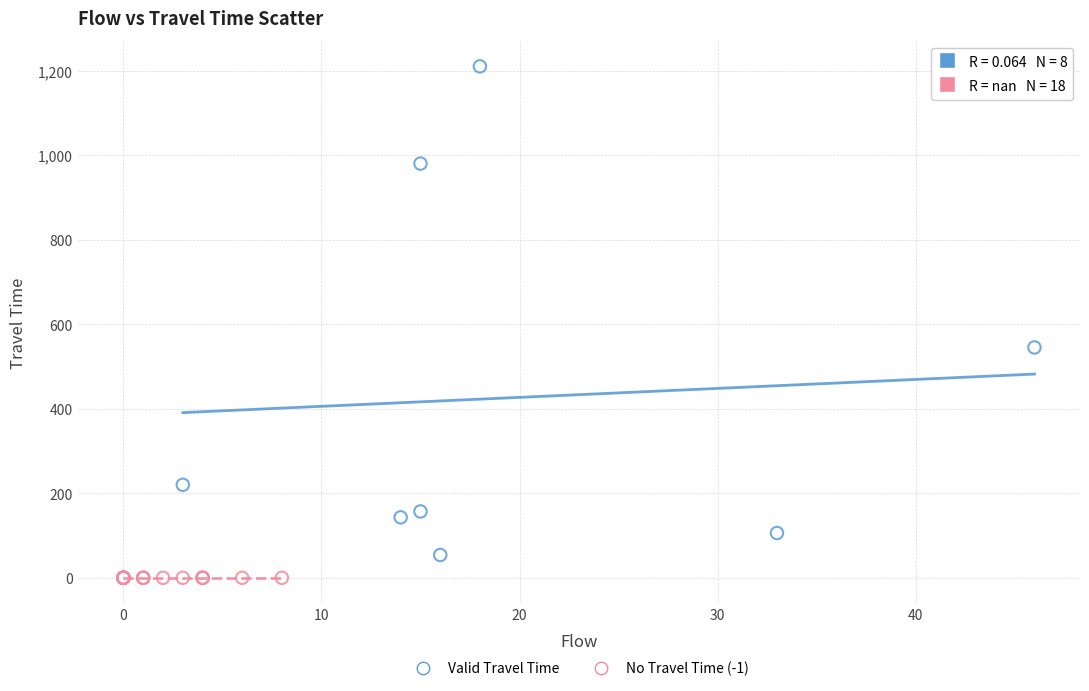

Which series contains the highest Y value?

Valid Travel Time